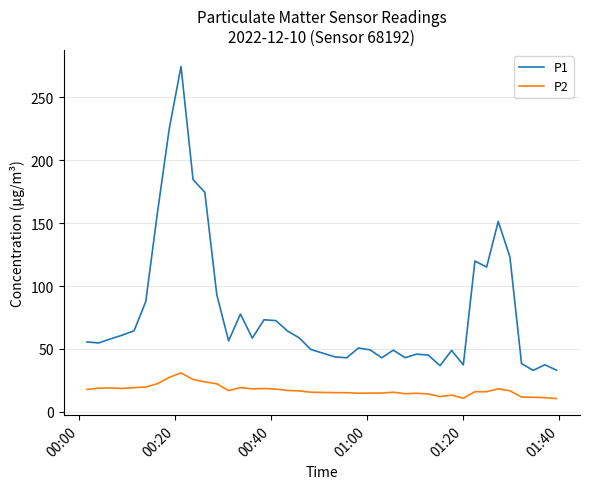

How many interior local peaks does the P1 series have?

10